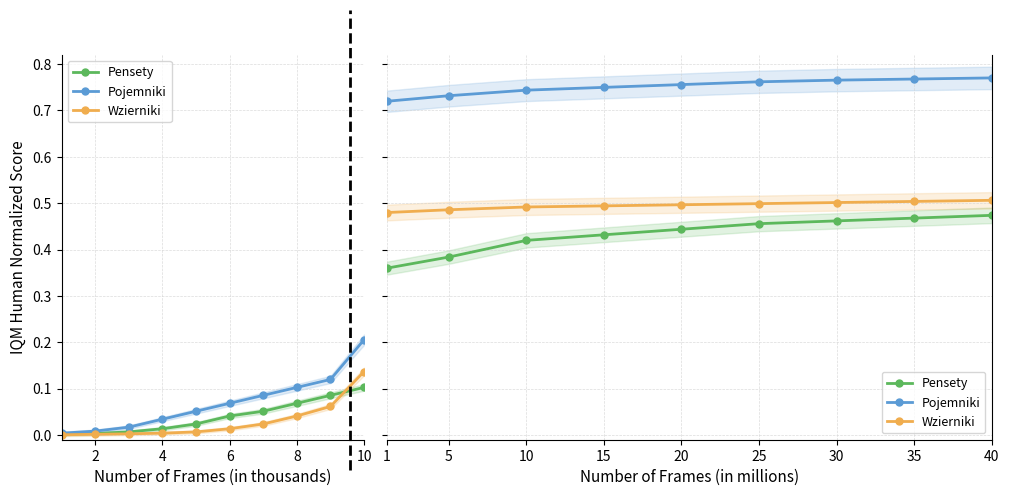

True or false: Pojemniki has more than 0 points higher than both neighbors.

False